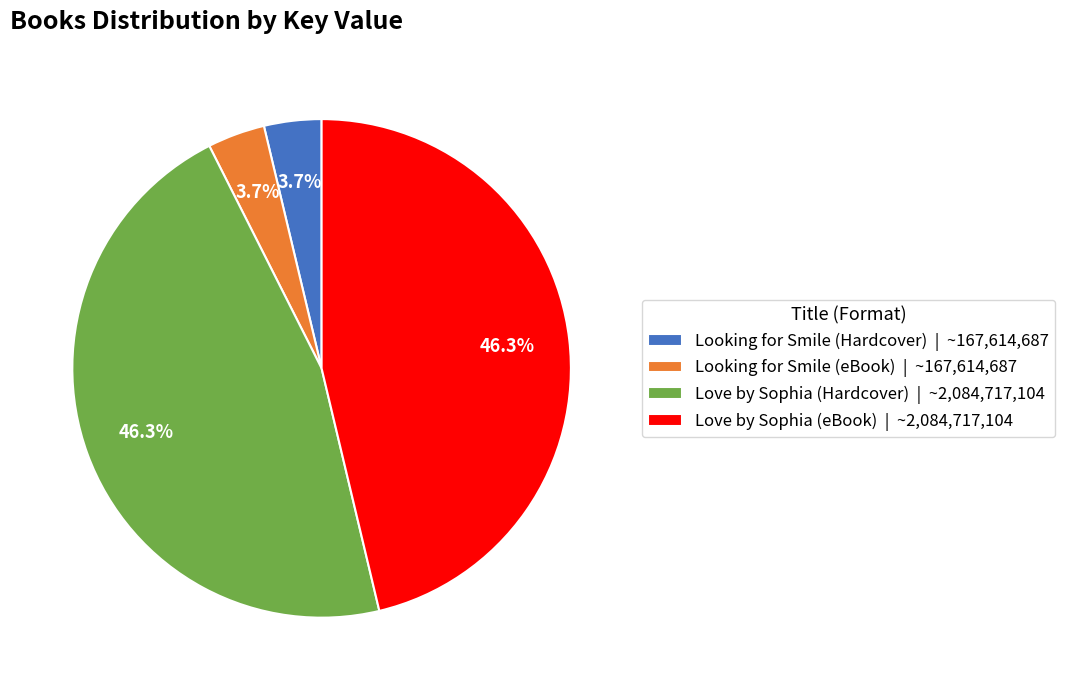

What is the ratio of the value at Love by Sophia (eBook) | ~2,084,717,104 to the value at Love by Sophia (Hardcover) | ~2,084,717,104?

1.0